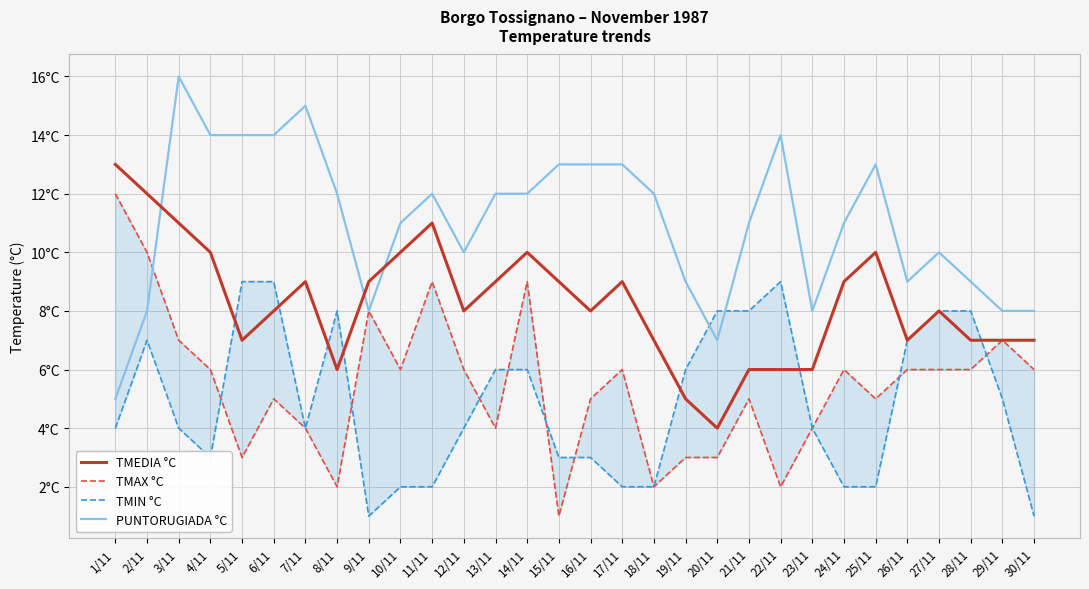

Reading left to right, transcribe all the data shown in this chart.

TMEDIA °C: 1/11=13	2/11=12	3/11=11	4/11=10	5/11=7	6/11=8	7/11=9	8/11=6	9/11=9	10/11=10	11/11=11	12/11=8	13/11=9	14/11=10	15/11=9	16/11=8	17/11=9	18/11=7	19/11=5	20/11=4	21/11=6	22/11=6	23/11=6	24/11=9	25/11=10	26/11=7	27/11=8	28/11=7	29/11=7	30/11=7
TMAX °C: 1/11=12	2/11=10	3/11=7	4/11=6	5/11=3	6/11=5	7/11=4	8/11=2	9/11=8	10/11=6	11/11=9	12/11=6	13/11=4	14/11=9	15/11=1	16/11=5	17/11=6	18/11=2	19/11=3	20/11=3	21/11=5	22/11=2	23/11=4	24/11=6	25/11=5	26/11=6	27/11=6	28/11=6	29/11=7	30/11=6
TMIN °C: 1/11=4	2/11=7	3/11=4	4/11=3	5/11=9	6/11=9	7/11=4	8/11=8	9/11=1	10/11=2	11/11=2	12/11=4	13/11=6	14/11=6	15/11=3	16/11=3	17/11=2	18/11=2	19/11=6	20/11=8	21/11=8	22/11=9	23/11=4	24/11=2	25/11=2	26/11=7	27/11=8	28/11=8	29/11=5	30/11=1
PUNTORUGIADA °C: 1/11=5	2/11=8	3/11=16	4/11=14	5/11=14	6/11=14	7/11=15	8/11=12	9/11=8	10/11=11	11/11=12	12/11=10	13/11=12	14/11=12	15/11=13	16/11=13	17/11=13	18/11=12	19/11=9	20/11=7	21/11=11	22/11=14	23/11=8	24/11=11	25/11=13	26/11=9	27/11=10	28/11=9	29/11=8	30/11=8